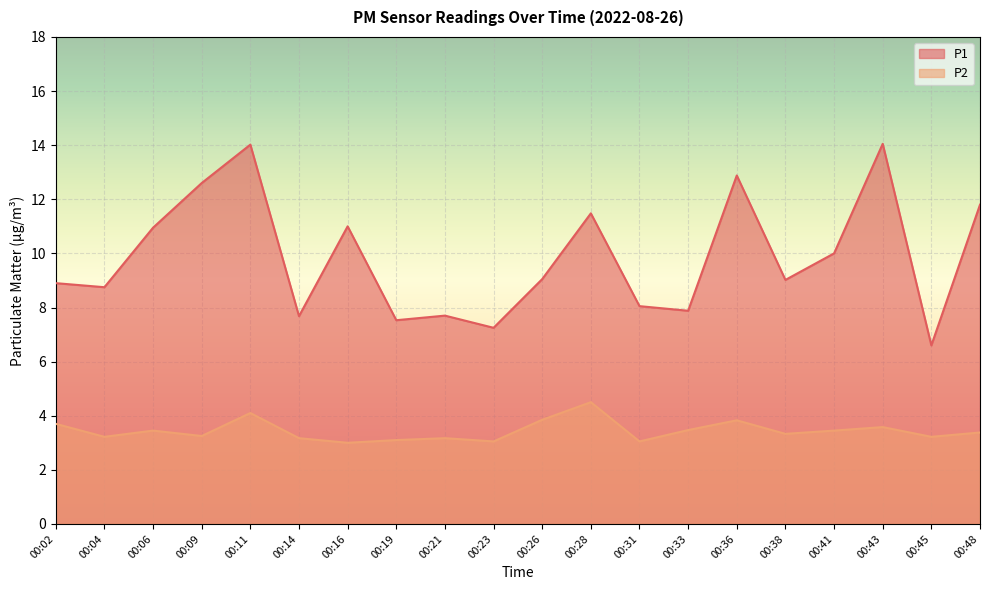

Is the value of P1 at 00:04 greater than the value of P2 at 00:48?

Yes